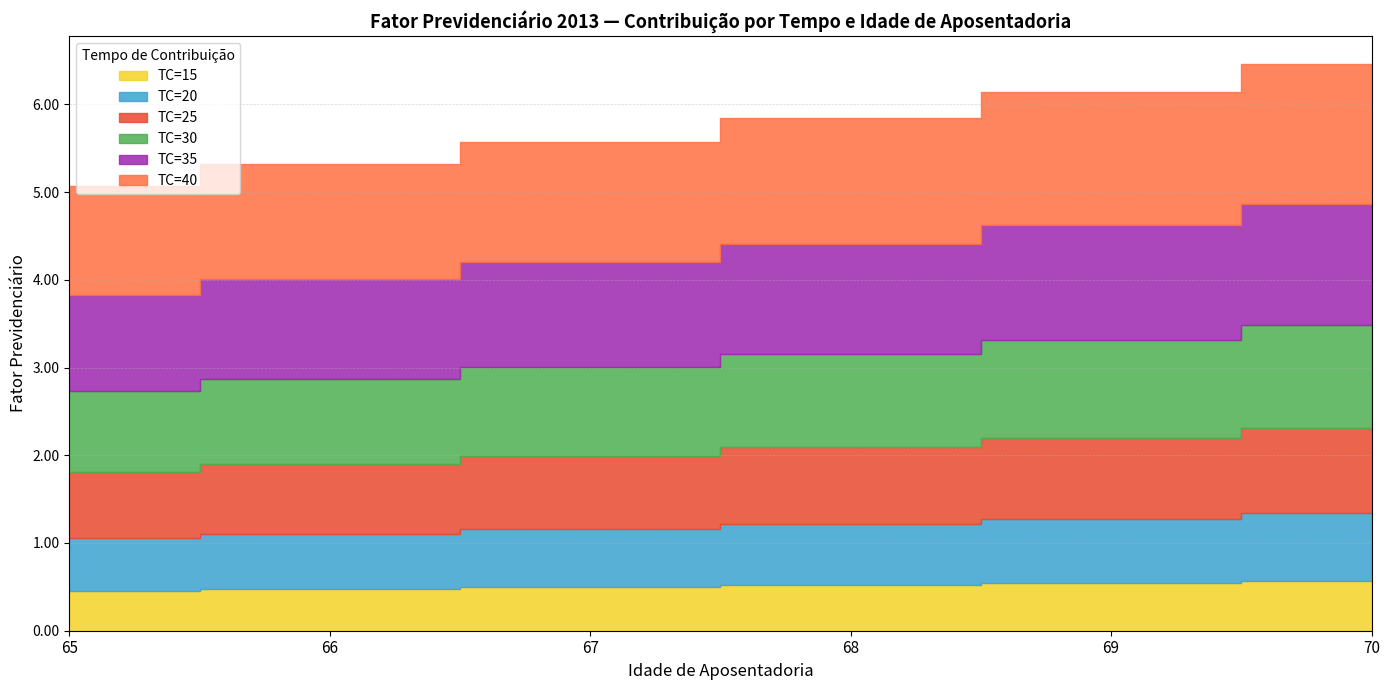

Reading left to right, transcribe all the data shown in this chart.

TC=15: 0.4	0.5	0.5	0.5	0.5	0.6
TC=20: 0.6	0.6	0.7	0.7	0.7	0.8
TC=25: 0.8	0.8	0.8	0.9	0.9	1.0
TC=30: 0.9	1.0	1.0	1.1	1.1	1.2
TC=35: 1.1	1.1	1.2	1.3	1.3	1.4
TC=40: 1.3	1.3	1.4	1.4	1.5	1.6